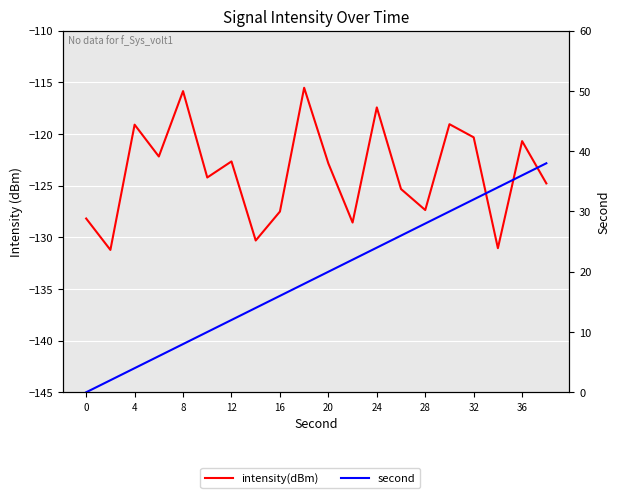

What is the smallest value displayed?

-131.2